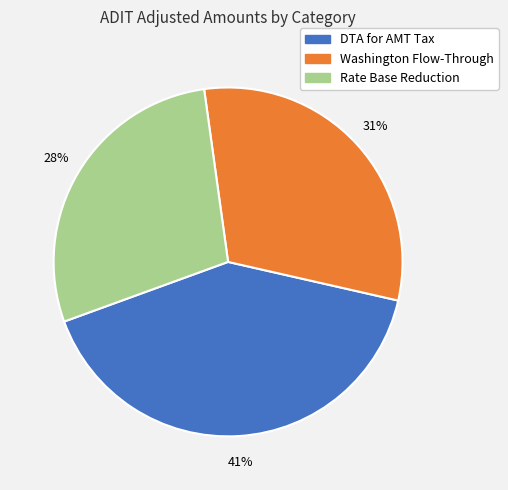

Do Rate Base Reduction and Washington Flow-Through together represent more than half of the pie?

Yes